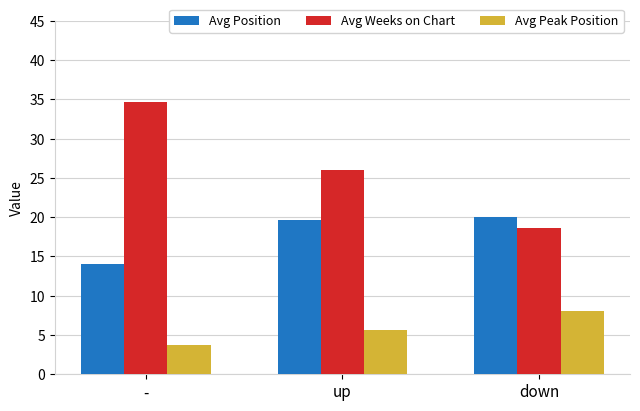

How many groups of bars are there?

3